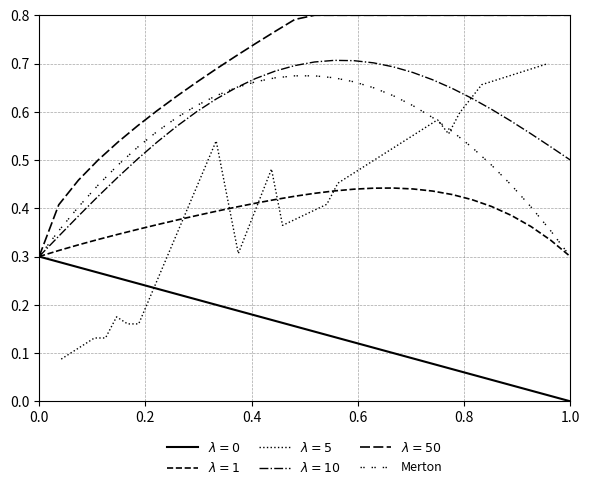

How many categories are shown in the chart?

28